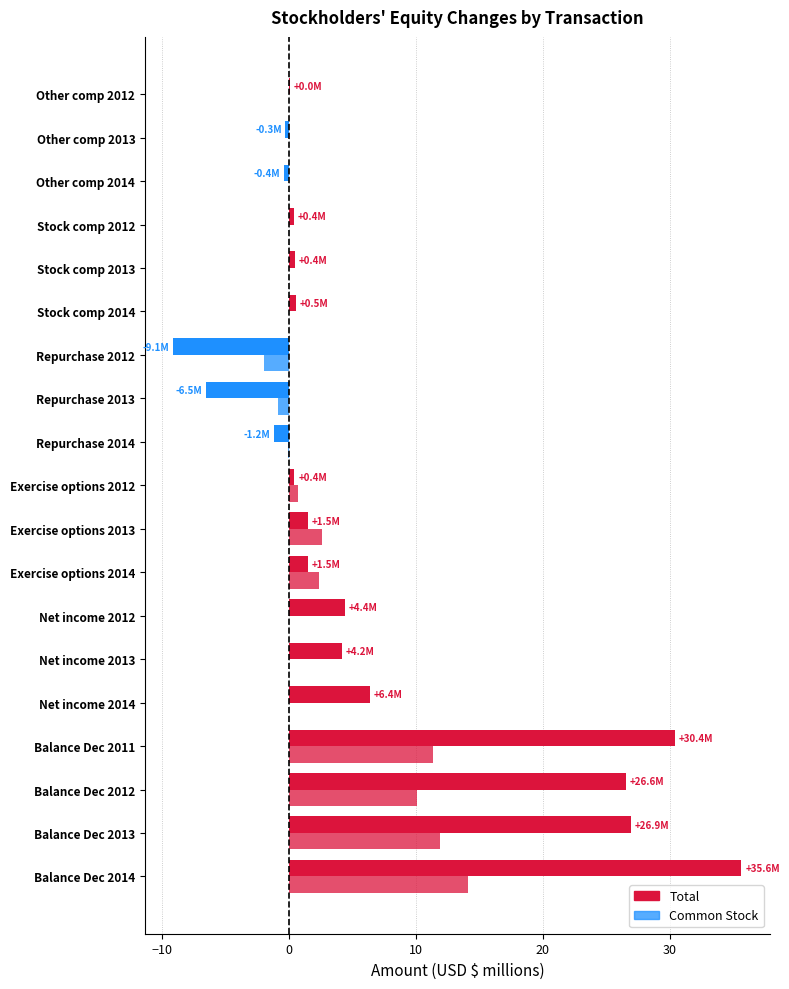

Reading right to left, extract all data points from this chart.

Total: 0.0	-0.3	-0.4	0.4	0.4	0.5	-9.1	-6.5	-1.2	0.4	1.5	1.5	4.4	4.2	6.4	30.4	26.6	26.9	35.6
Common Stock: 0.0	0.0	0.0	0.0	0.0	0.0	-2.0	-0.9	-0.1	0.7	2.6	2.4	0.0	0.0	0.0	11.4	10.1	11.9	14.1